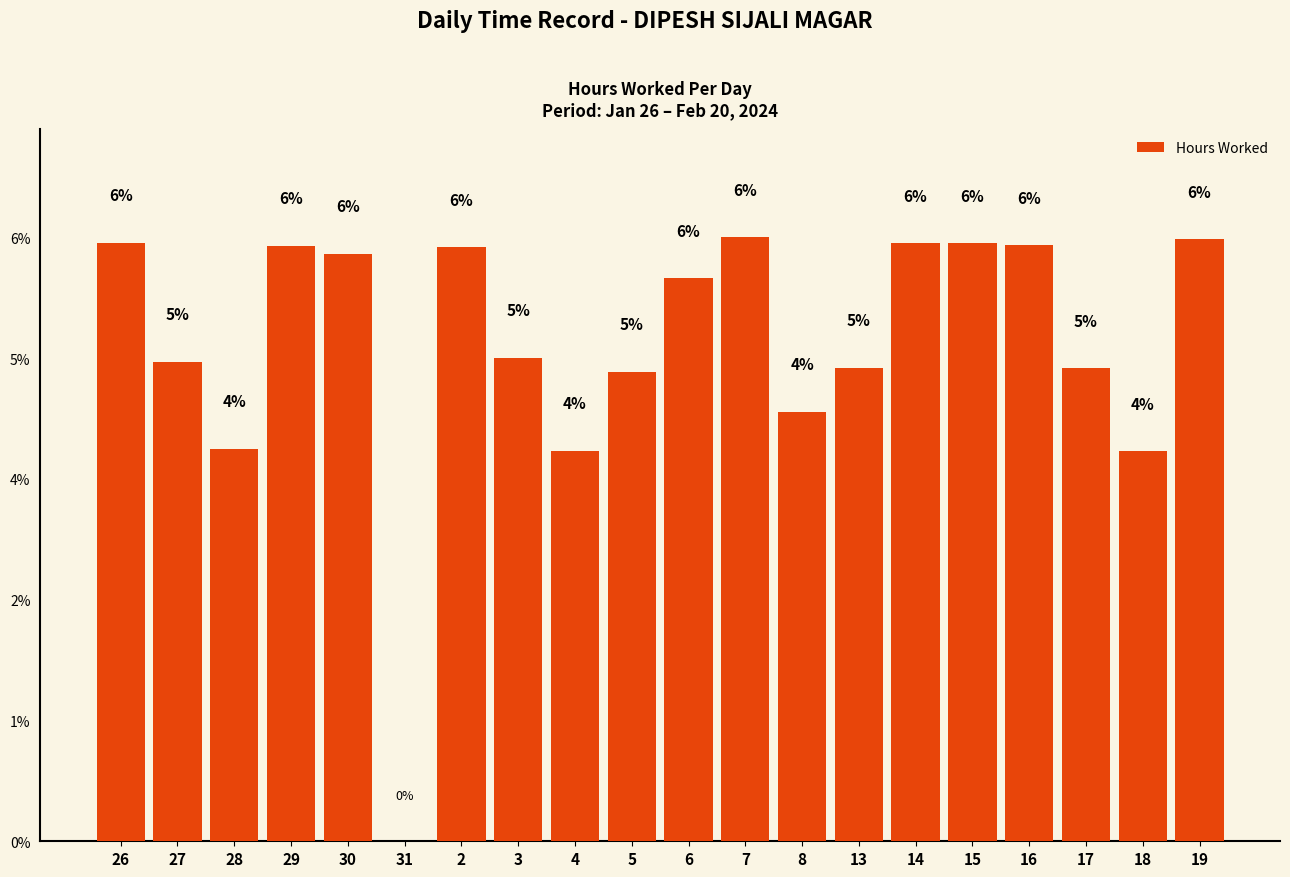

What is the average value?

5.0